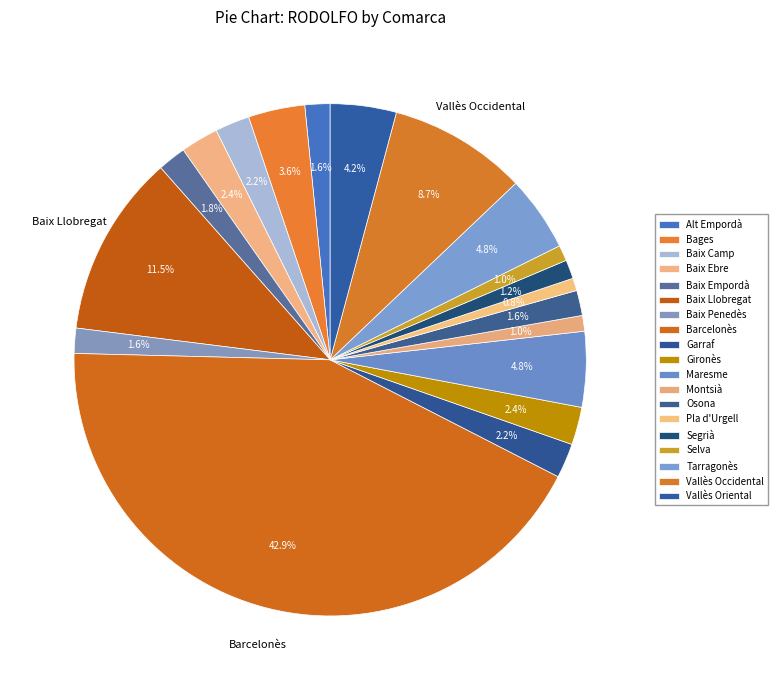

Count the number of slices in the pie.

19